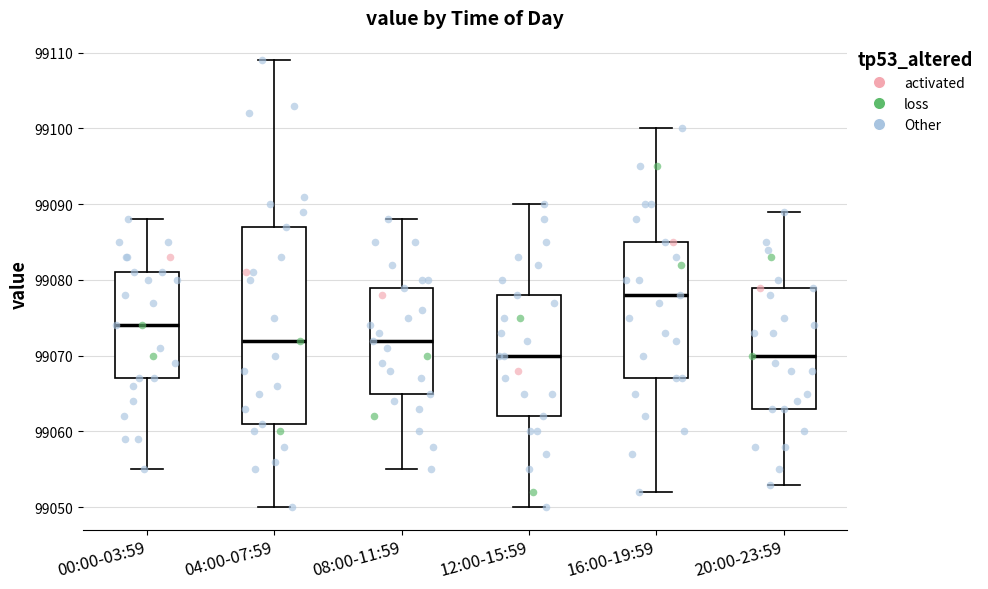

Where does the median line of the box for 20:00-23:59 sit on the y-axis? The values are not printed on the chart, so give them approximately, as read against the axis.

99070